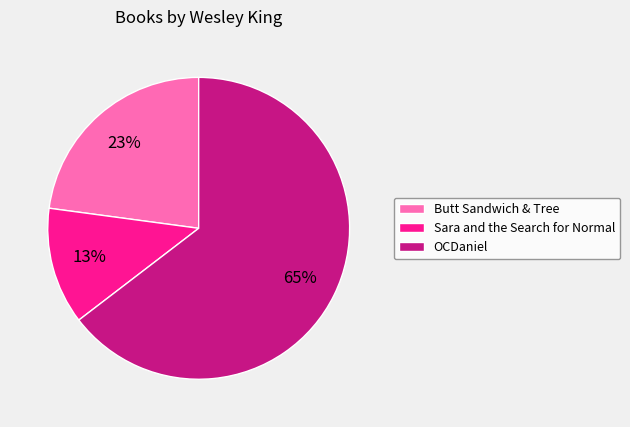

True or false: OCDaniel accounts for 57% of the total.

False